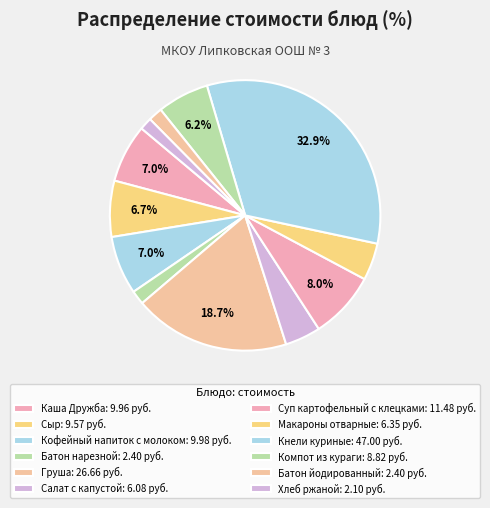

Count the number of slices in the pie.

12